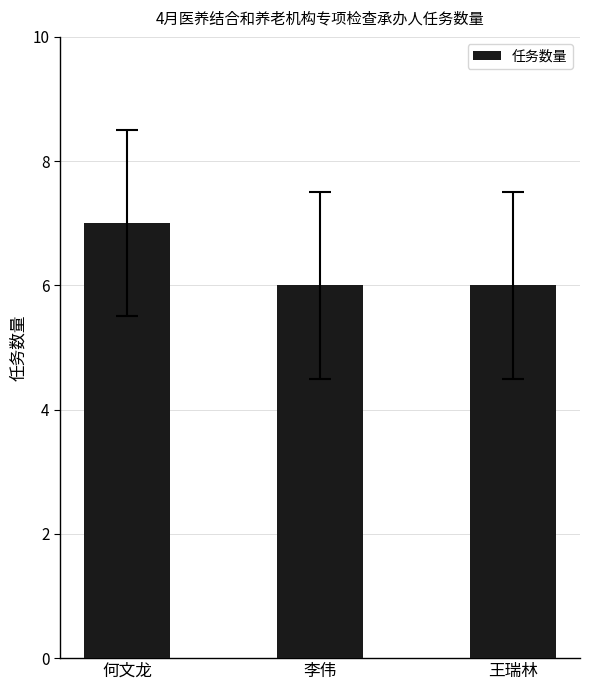

What is the label of the 1st bar from the right?

王瑞林